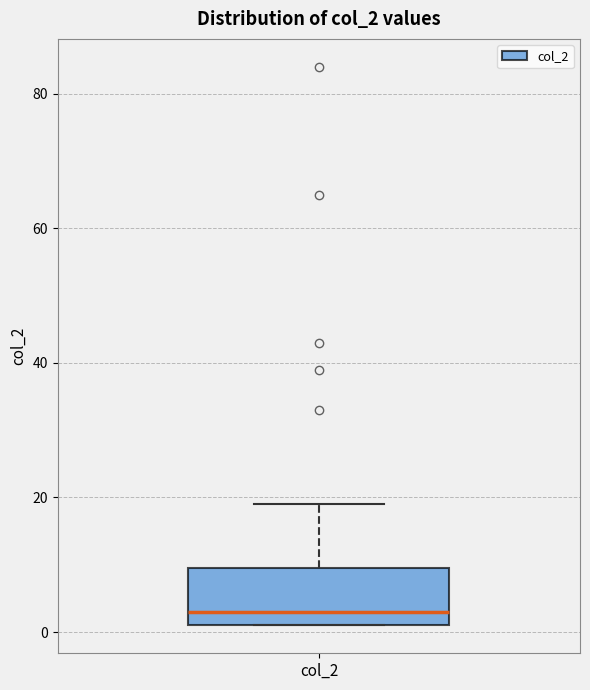

Read this box plot against the y-axis: the position of the median line, the range covered by the box, and the ends of both whiskers. The values are not printed on the chart, so give them approximately, as read against the axis.

median 4, box 2 to 10, whiskers 2 to 20